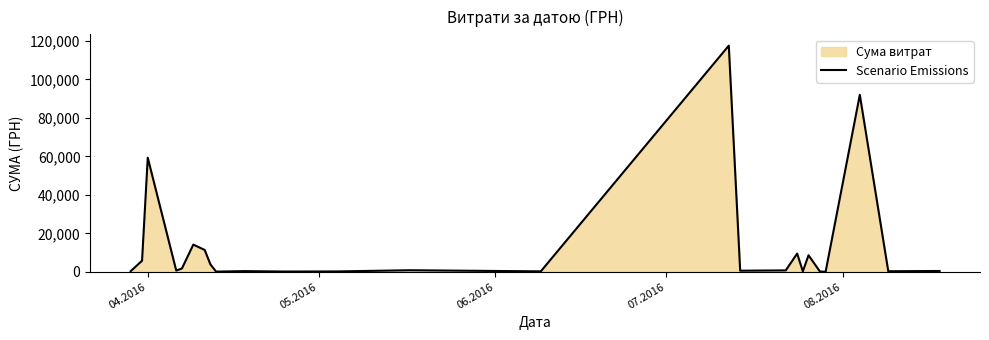

What is the difference between the maximum and minimum values?

117471.0